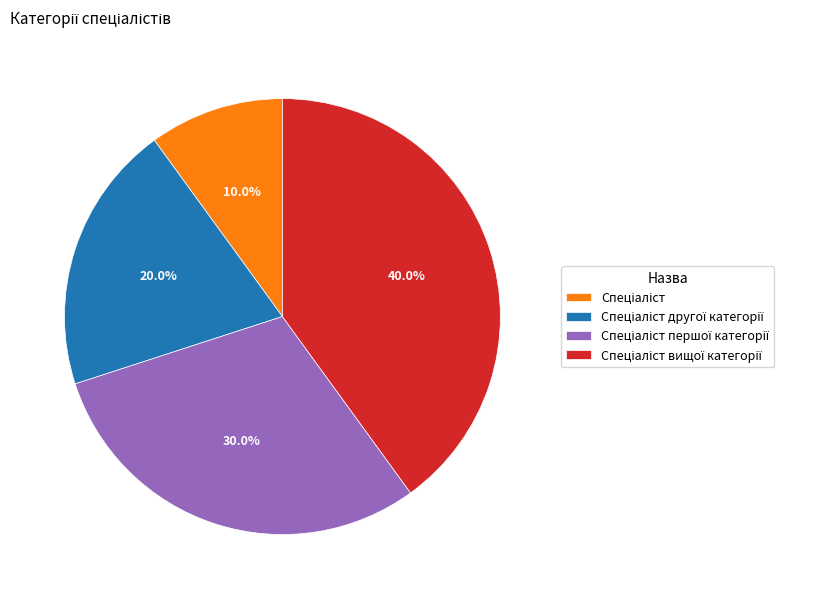

Is there a majority slice in this chart?

No